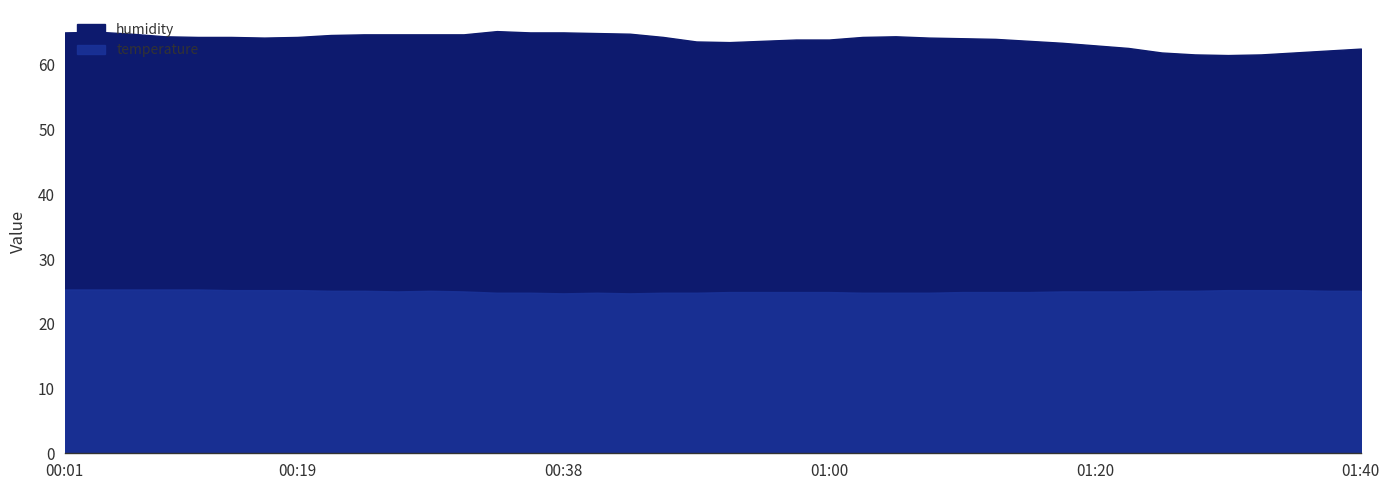

How many temperature values are between 24 and 25?

22